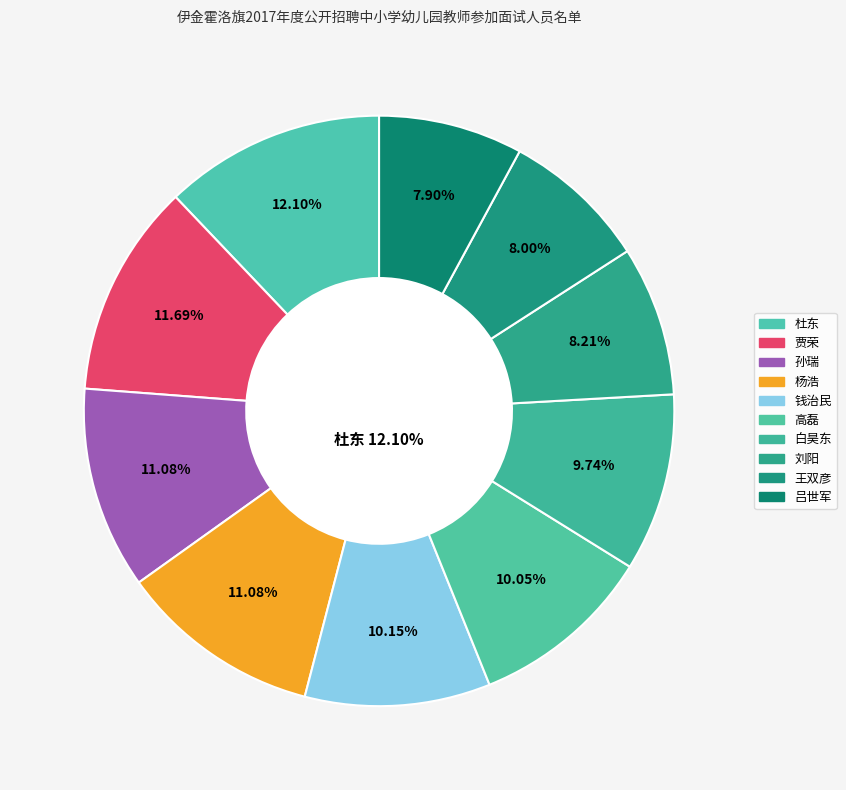

Which slice is the smallest?

吕世军